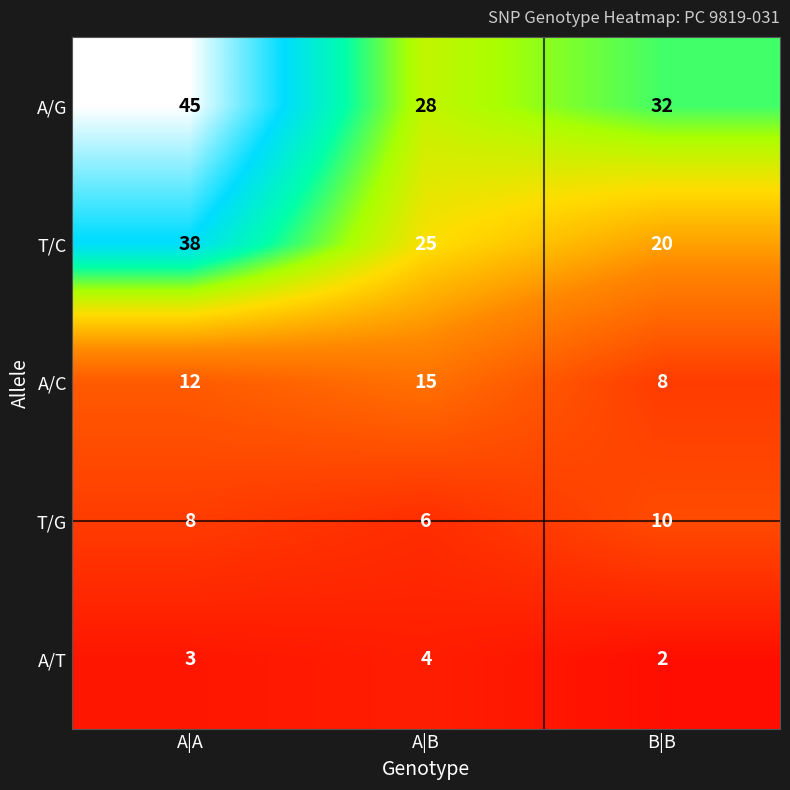

Rank the series by their maximum value, from lowest to highest.

A/T, T/G, A/C, T/C, A/G